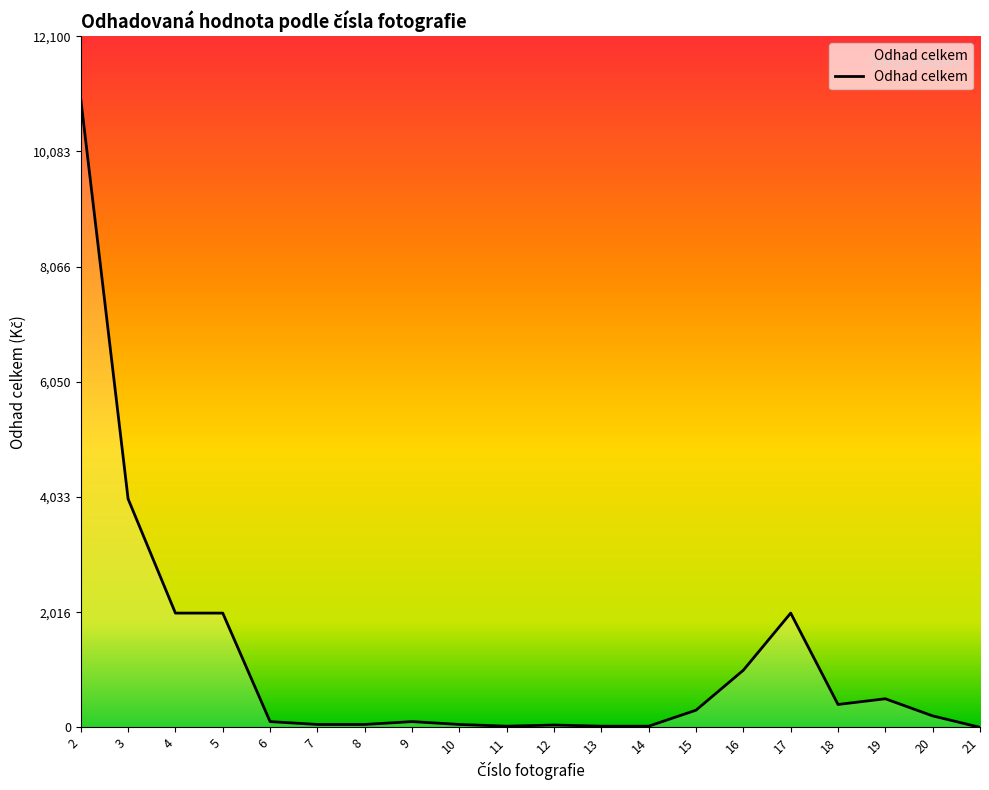

Count the number of data series in this chart.

1